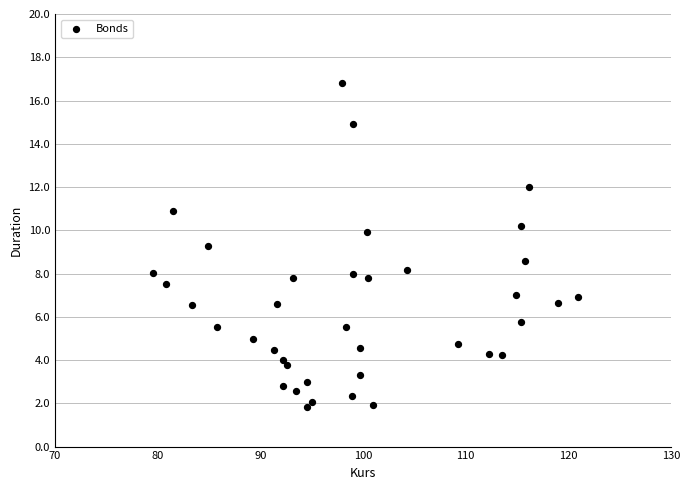

What is the range of X values (max minus min)?

41.5